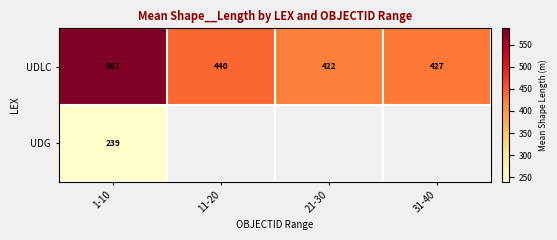

At how many categories does at least one series exceed 435?

2